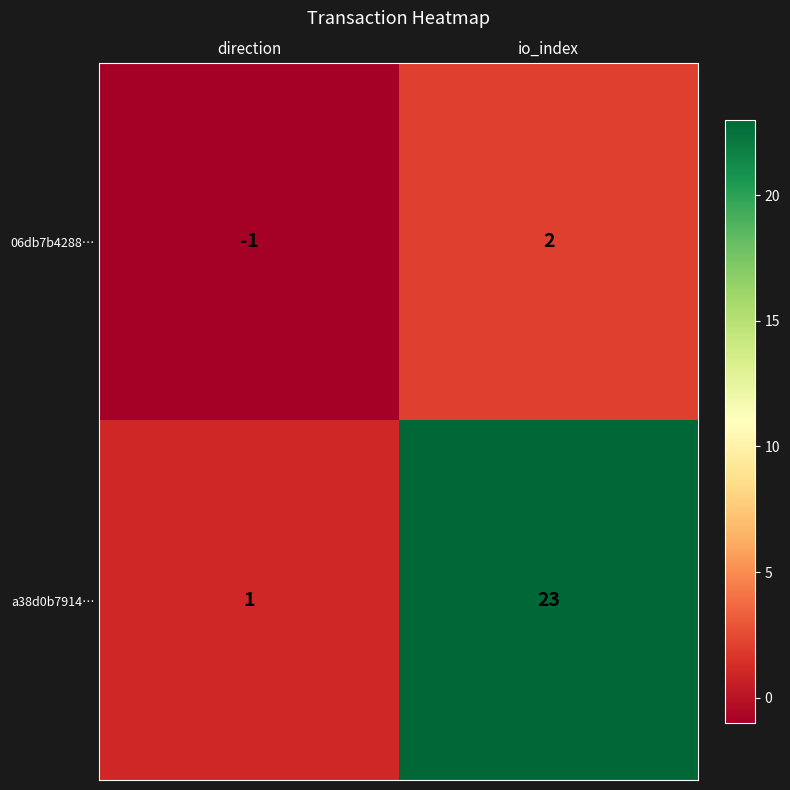

List the series in order of their overall mean, highest first.

a38d0b7914…, 06db7b4288…